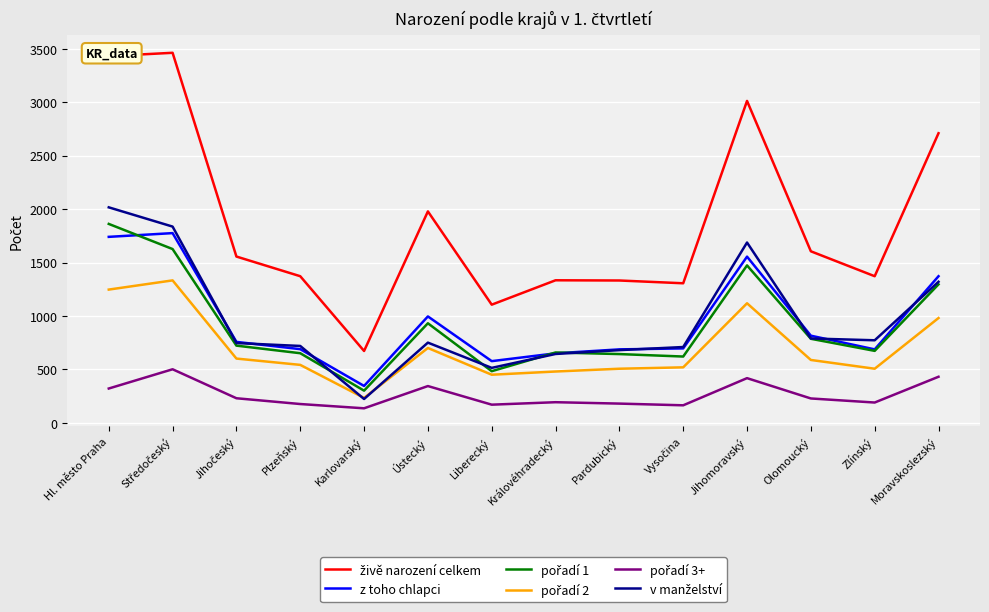

Does the chart have visible grid lines?

Yes